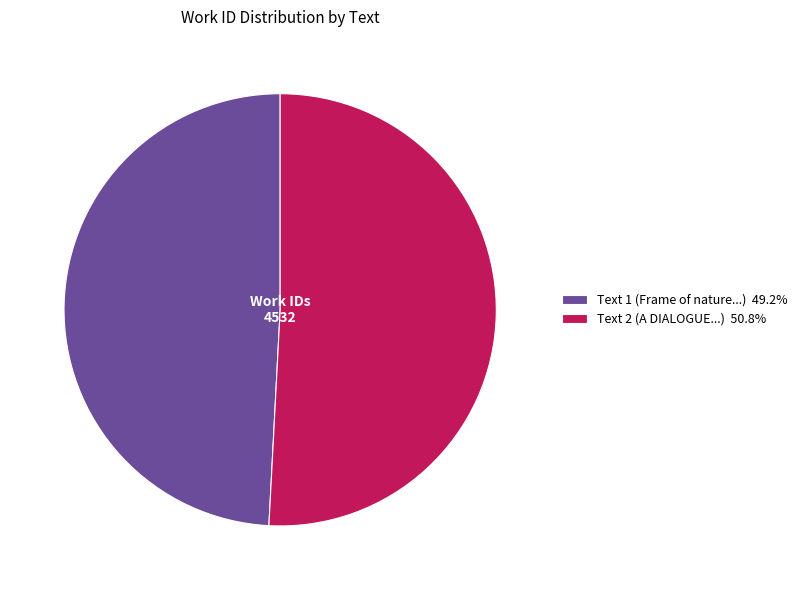

Approximately how many times larger is the value at Text 1 (Frame of nature...) 49.2% compared to Text 2 (A DIALOGUE...) 50.8%?

1.0